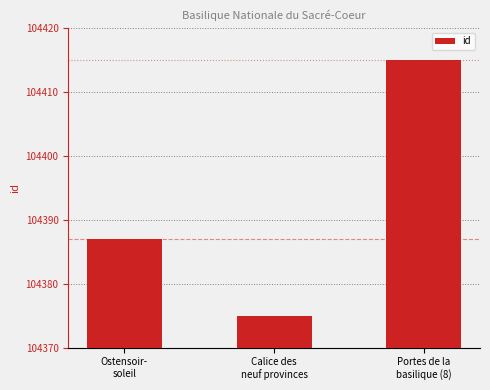

Rank the categories by value from highest to lowest.

Portes de la
basilique (8), Ostensoir-
soleil, Calice des
neuf provinces